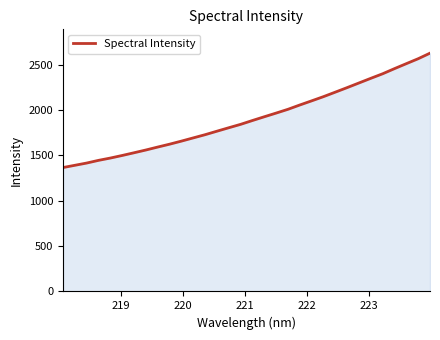

What is the difference between the maximum and minimum values?

1261.5